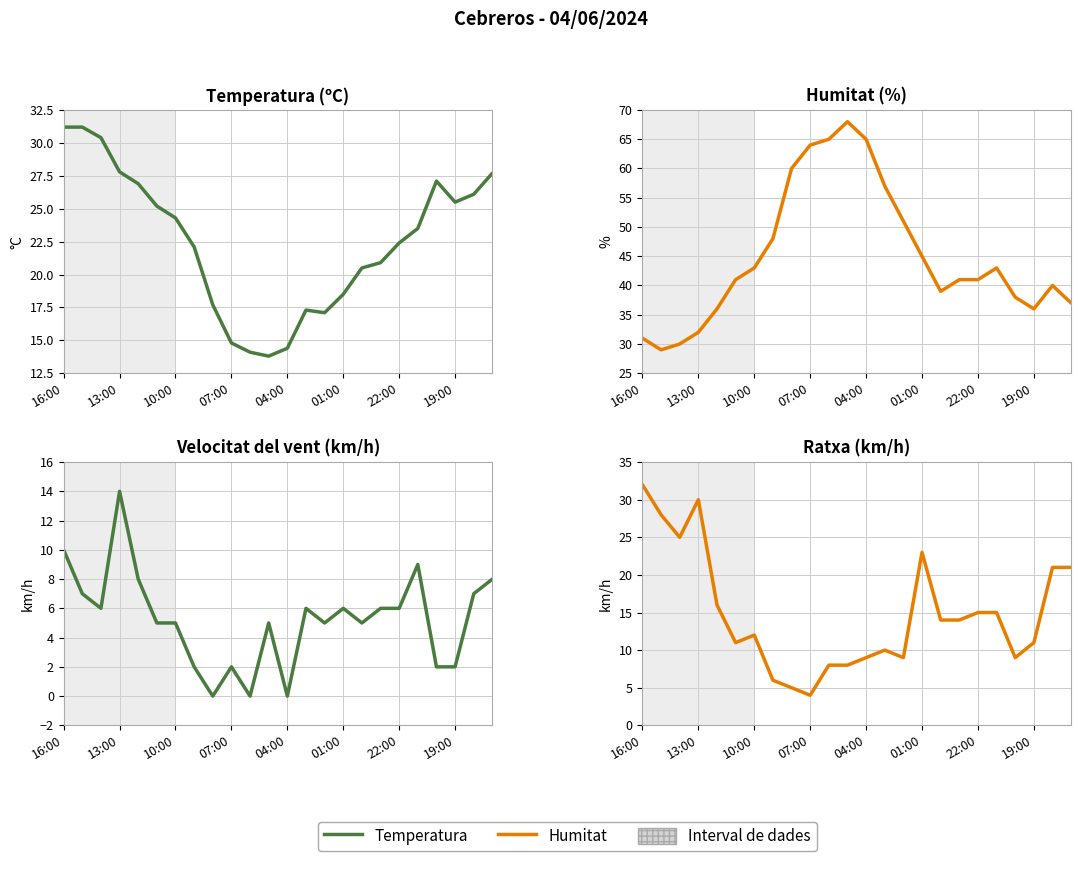

Between 22 and 14, which is larger?

22